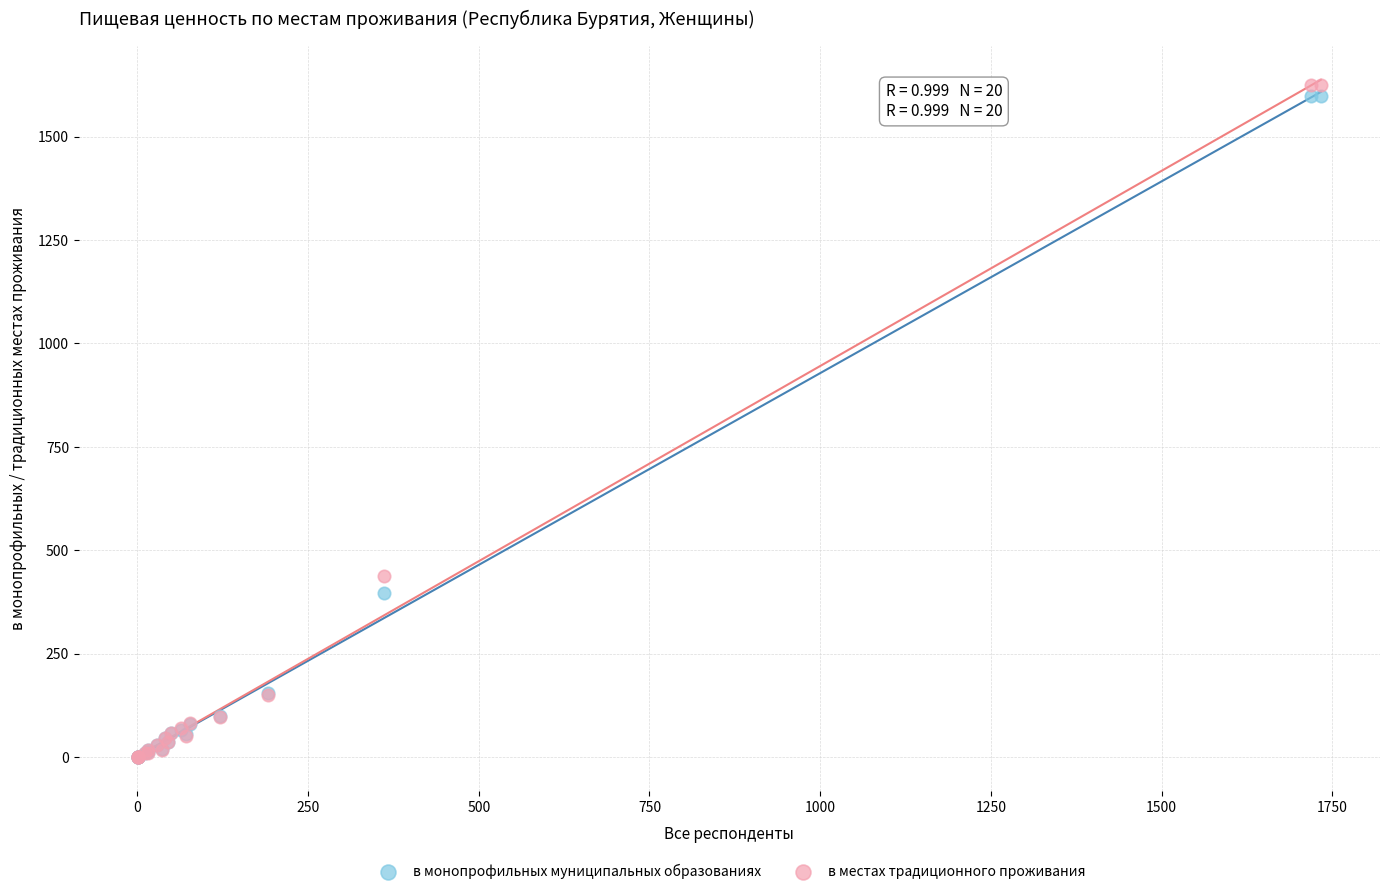

In the в монопрофильных муниципальных образованиях series, what Y value is closest to 798?

396.7